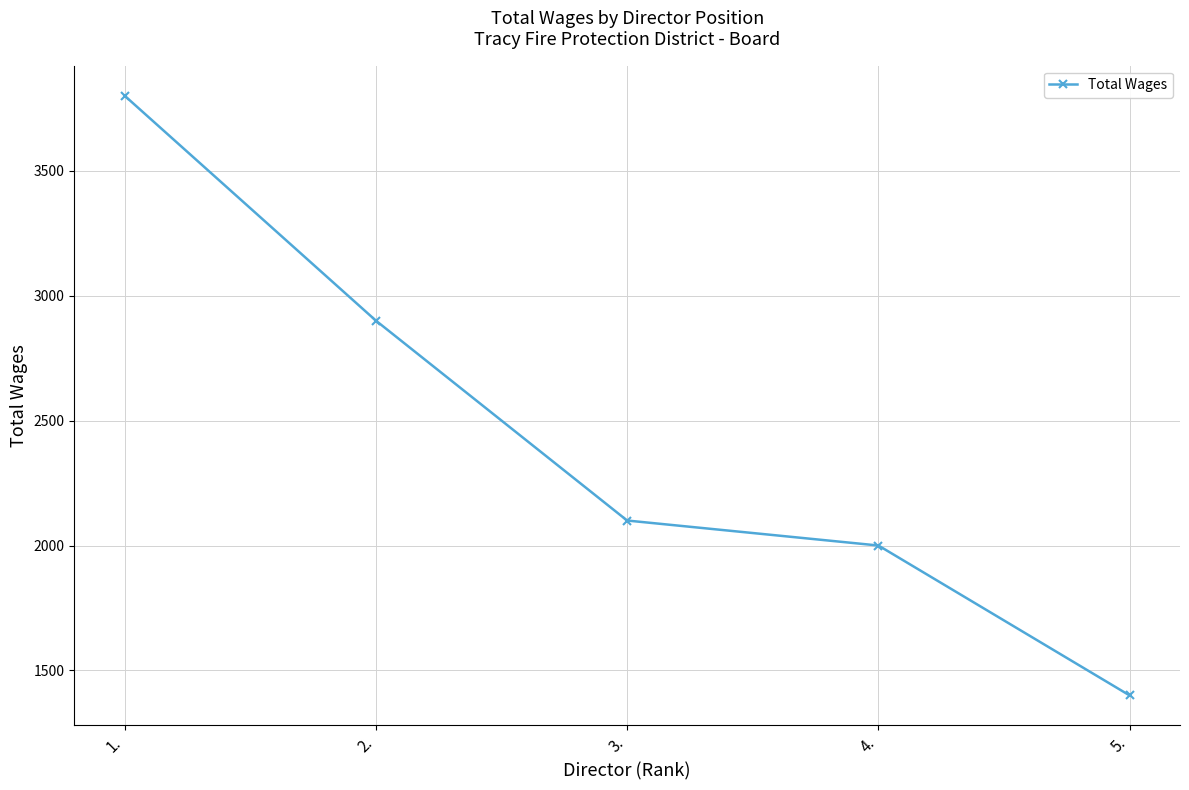

What is the value of the 1st point from the left?

3800